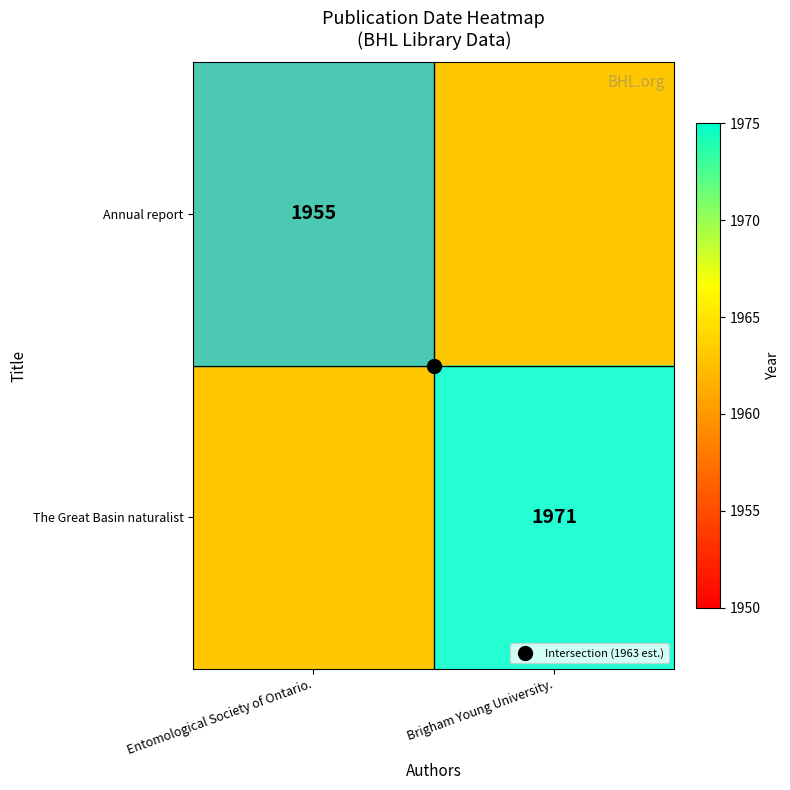

What is the spread (max minus min) of values at Entomological Society of Ontario.?

8